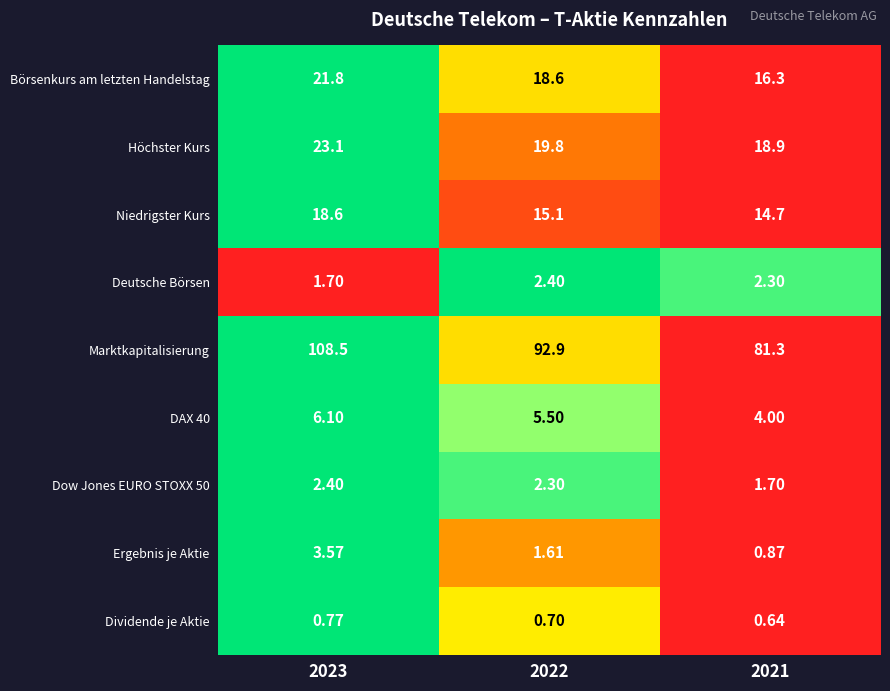

What is the difference between the highest and lowest values at 2022?

92.2